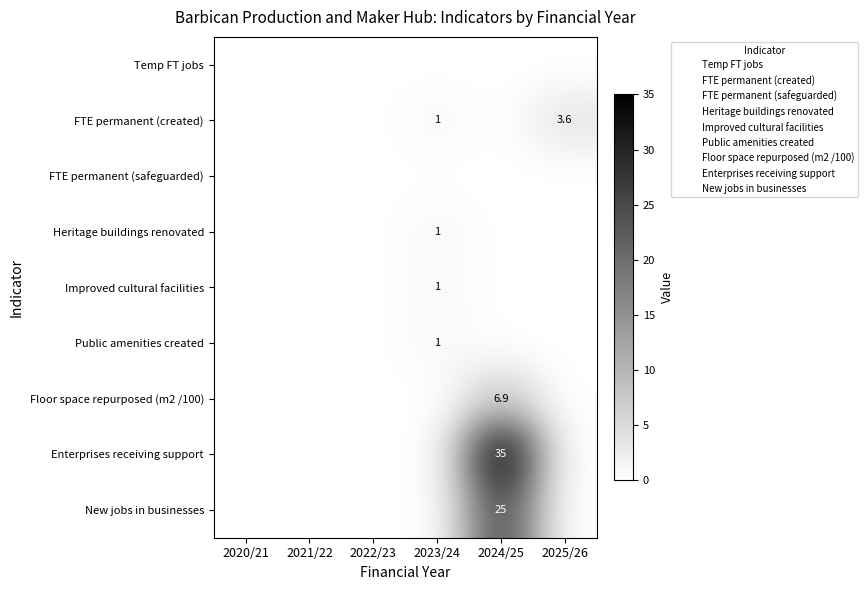

True or false: FTE permanent (created) has a value of 1.7 at 2023/24.

False